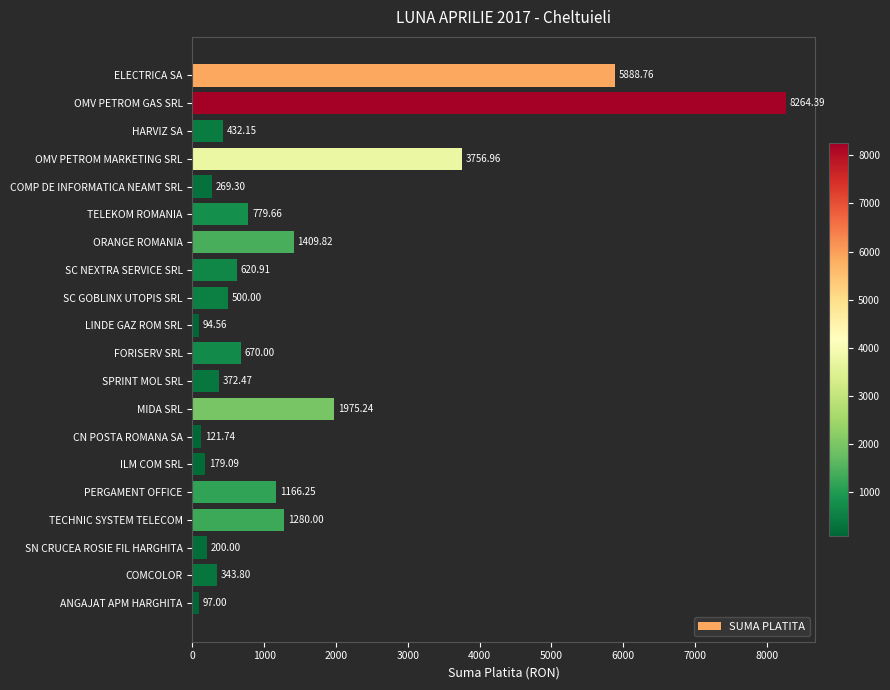

Rank the categories by value from highest to lowest.

OMV PETROM GAS SRL, ELECTRICA SA, OMV PETROM MARKETING SRL, MIDA SRL, ORANGE ROMANIA, TECHNIC SYSTEM TELECOM, PERGAMENT OFFICE, TELEKOM ROMANIA, FORISERV SRL, SC NEXTRA SERVICE SRL, SC GOBLINX UTOPIS SRL, HARVIZ SA, SPRINT MOL SRL, COMCOLOR, COMP DE INFORMATICA NEAMT SRL, SN CRUCEA ROSIE FIL HARGHITA, ILM COM SRL, CN POSTA ROMANA SA, ANGAJAT APM HARGHITA, LINDE GAZ ROM SRL